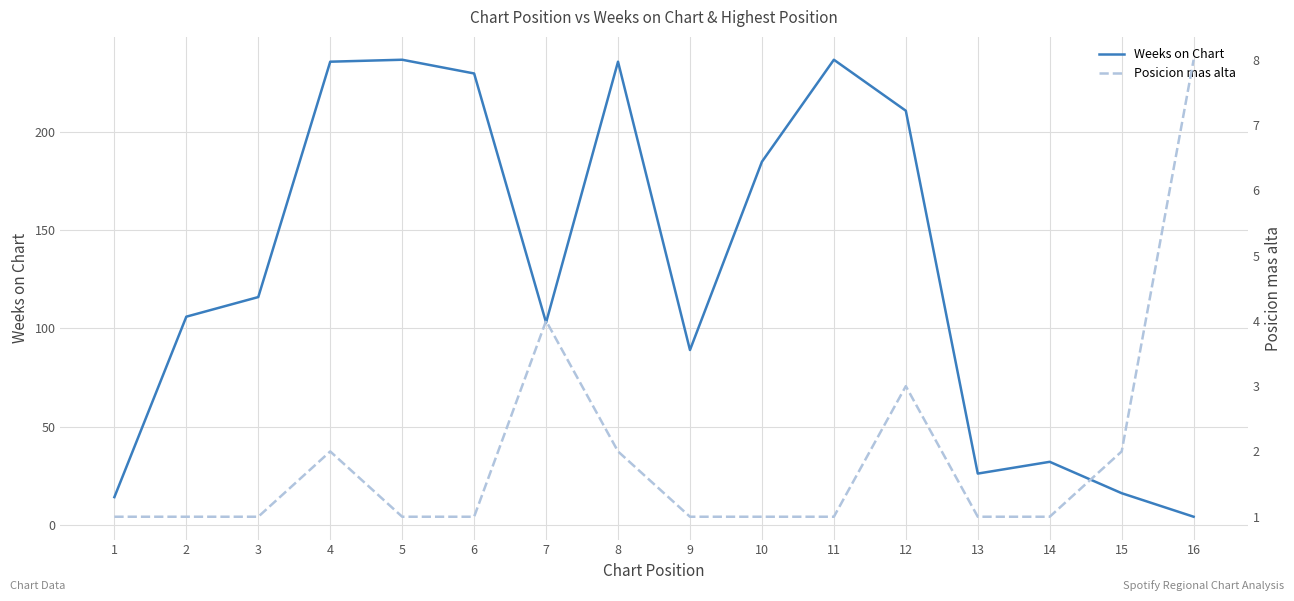

List the series in order of their peak value, highest first.

Weeks on Chart, Posicion mas alta